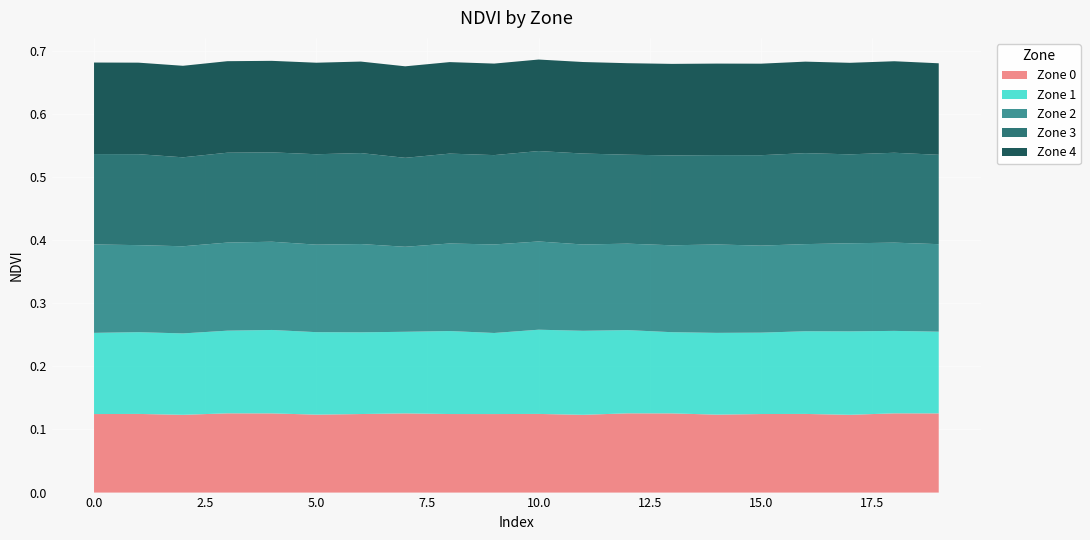

Reading left to right, extract all data points from this chart.

Zone 0: 0.1	0.1	0.1	0.1	0.1	0.1	0.1	0.1	0.1	0.1	0.1	0.1	0.1	0.1	0.1	0.1	0.1	0.1	0.1	0.1
Zone 1: 0.1	0.1	0.1	0.1	0.1	0.1	0.1	0.1	0.1	0.1	0.1	0.1	0.1	0.1	0.1	0.1	0.1	0.1	0.1	0.1
Zone 2: 0.1	0.1	0.1	0.1	0.1	0.1	0.1	0.1	0.1	0.1	0.1	0.1	0.1	0.1	0.1	0.1	0.1	0.1	0.1	0.1
Zone 3: 0.1	0.1	0.1	0.1	0.1	0.1	0.1	0.1	0.1	0.1	0.1	0.1	0.1	0.1	0.1	0.1	0.1	0.1	0.1	0.1
Zone 4: 0.1	0.1	0.1	0.1	0.1	0.1	0.1	0.1	0.1	0.1	0.1	0.1	0.1	0.1	0.1	0.1	0.1	0.1	0.1	0.1